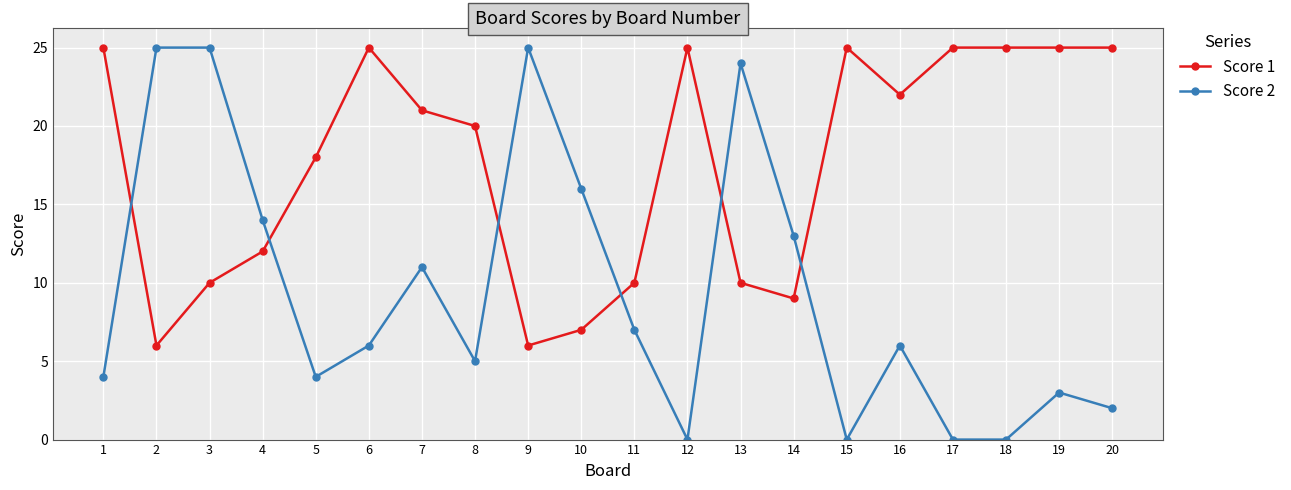

Does the chart have visible grid lines?

Yes